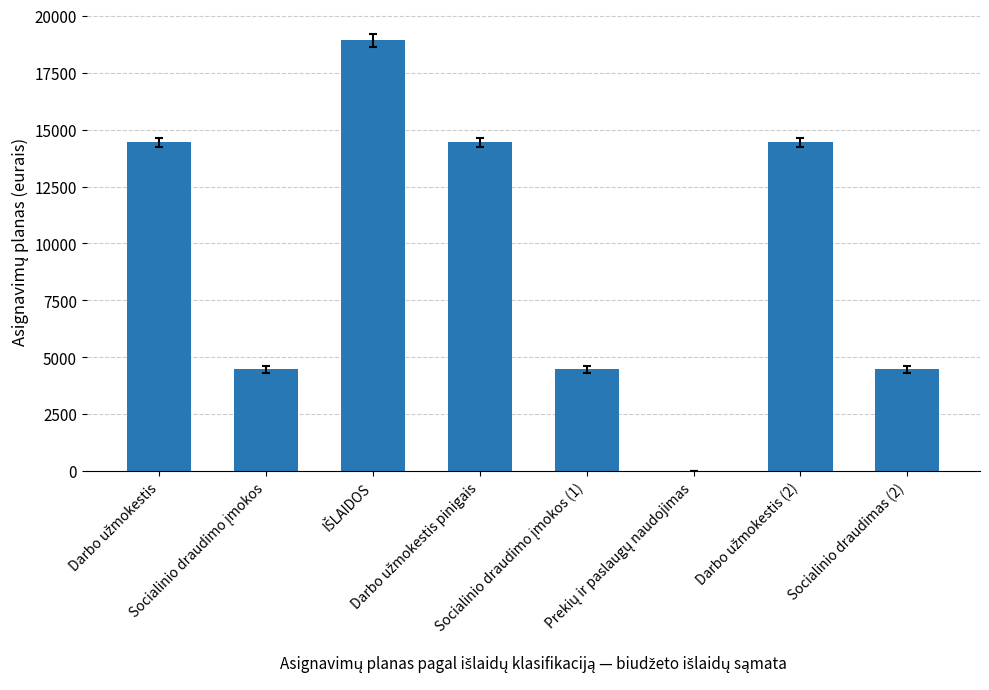

What is the greatest value displayed?

18917